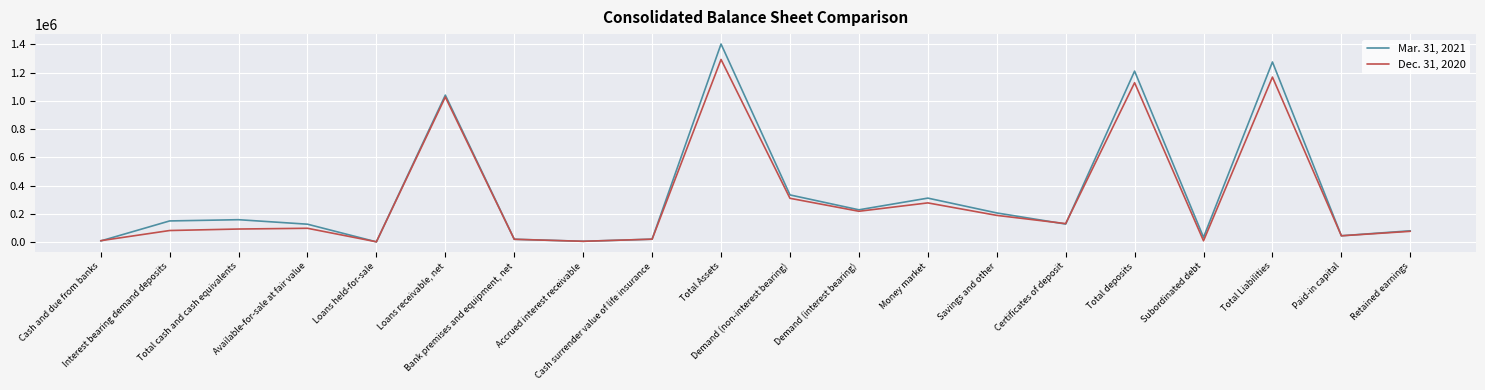

The Mar. 31, 2021 series shows 45369 at Paid-in capital. True or false?

True